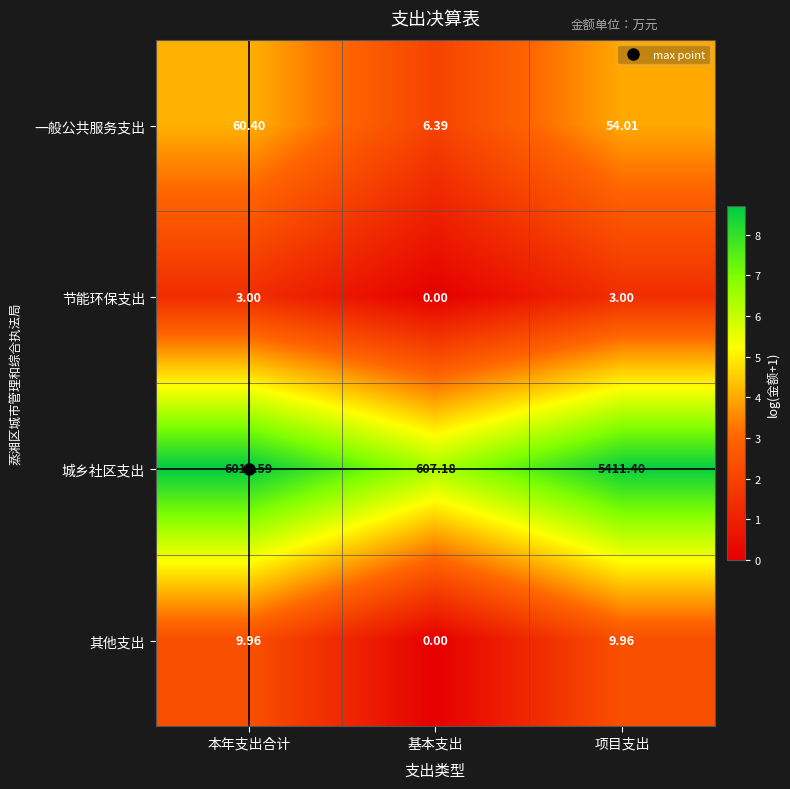

Which category has the highest value across all series?

本年支出合计